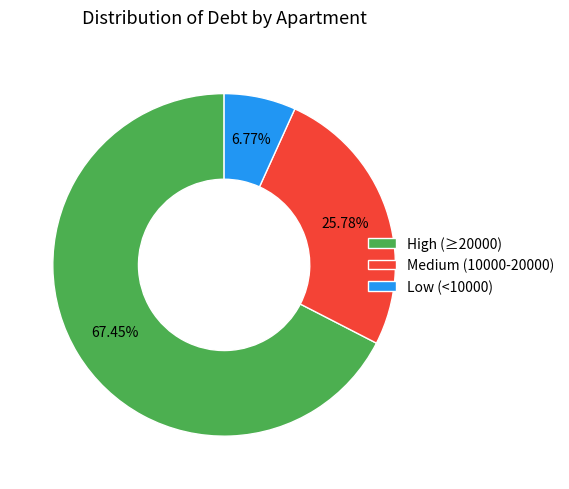

Is there a majority slice in this chart?

Yes